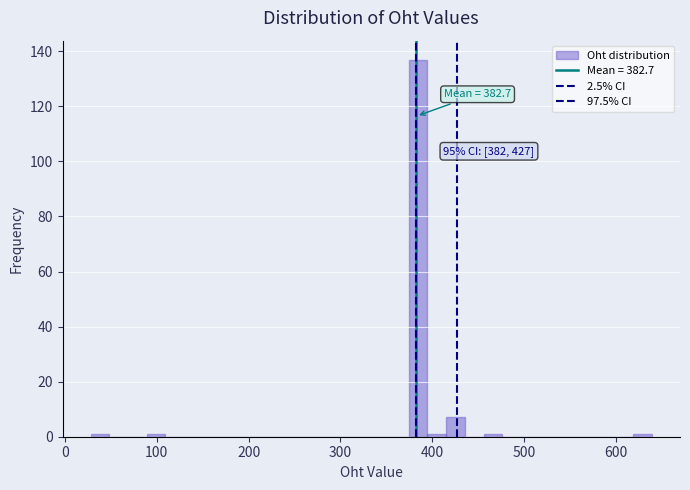

Read against the x-axis, roughly where is the centre of the tallest bar?

380